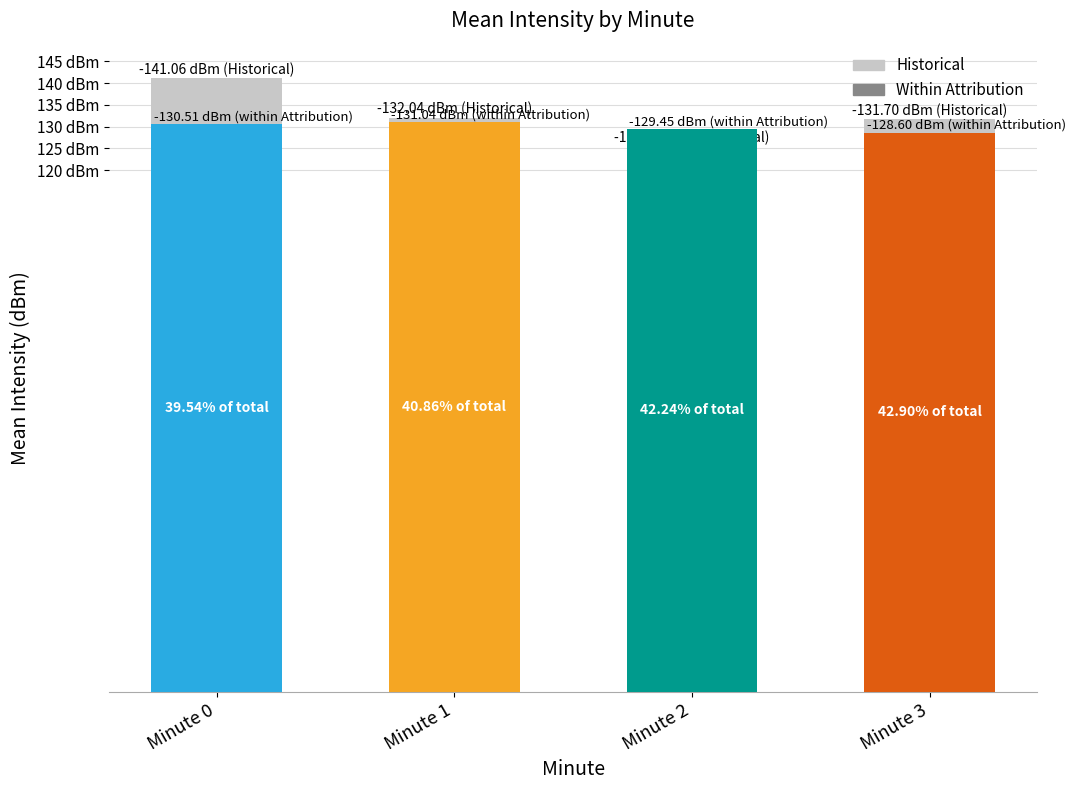

How many data points in historical are less than -131?

3